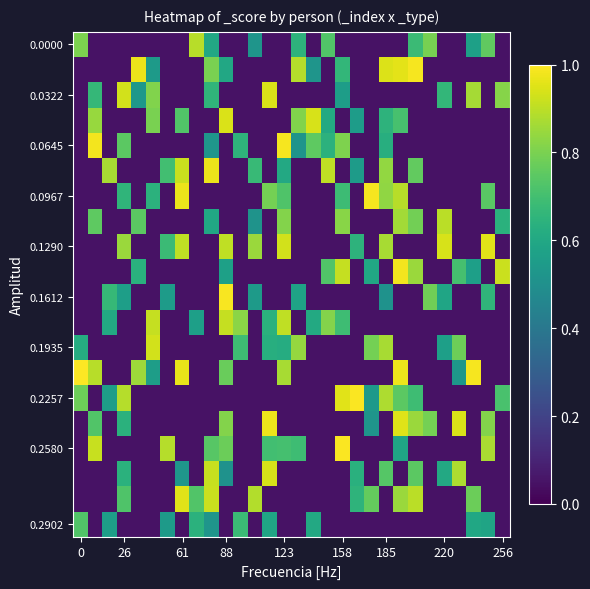

At which category is the sum across all series the highest?

22